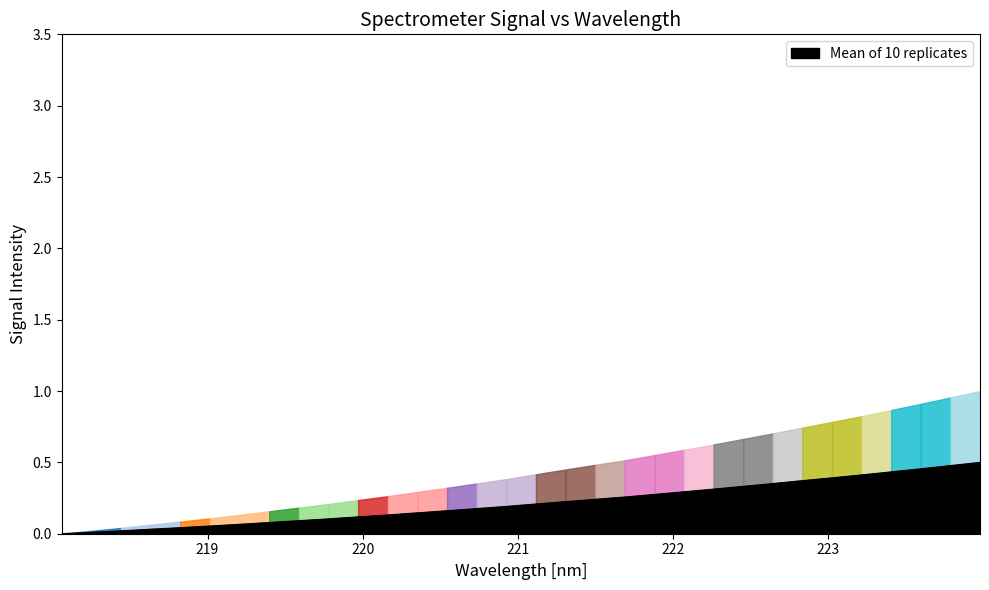

True or false: the data shows 0.7 at 223.7895.

False